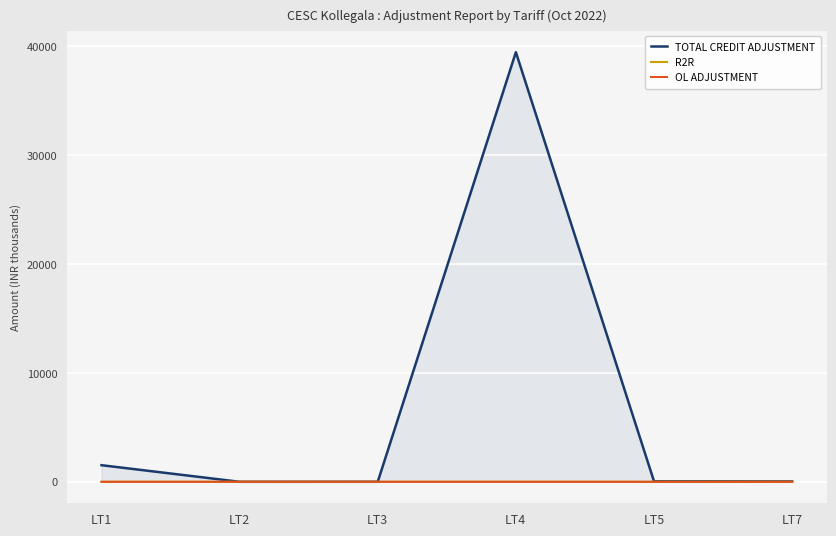

Reading left to right, extract all data points from this chart.

TOTAL CREDIT ADJUSTMENT: 1525.8	-0.1	1.4	39472.9	47.4	34.8
R2R: 0.0	-0.1	0.3	0.0	-0.2	0.0
OL ADJUSTMENT: 0.0	0.0	1.0	0.0	0.0	0.0